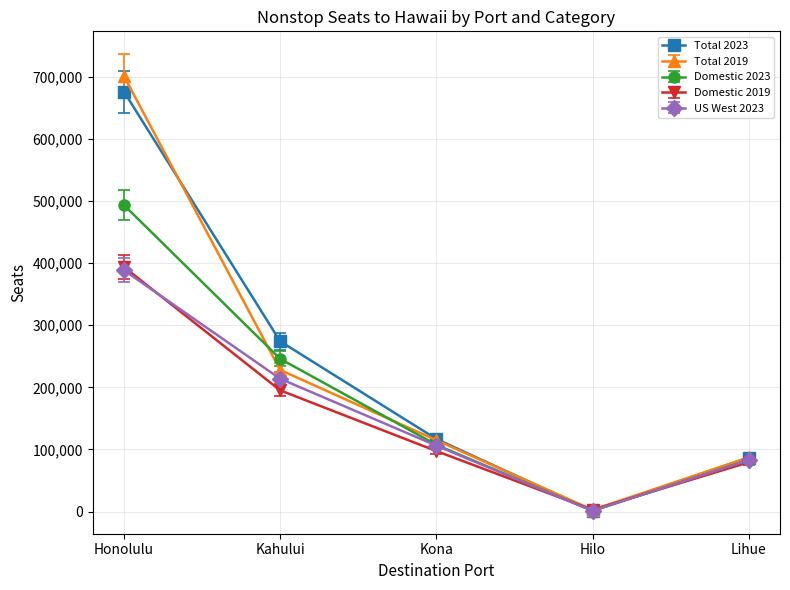

Between Hilo and Lihue, which series saw the biggest shift?

Total 2023